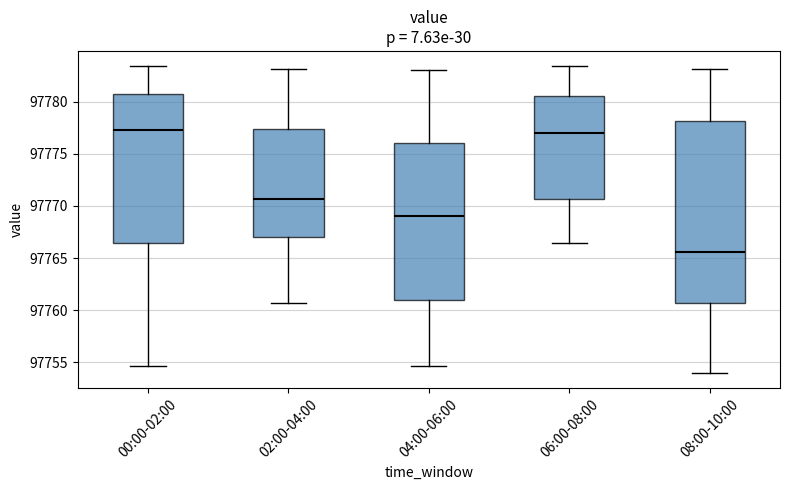

Comparing the boxes themselves (not the whiskers), which one is the tallest?

08:00-10:00